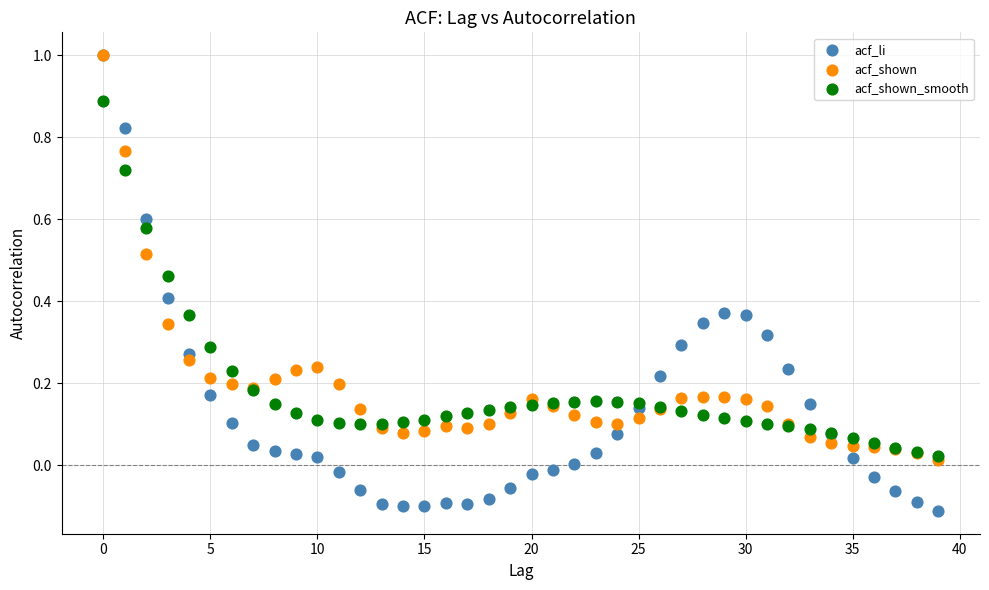

Which series contains the lowest Y value?

acf_li